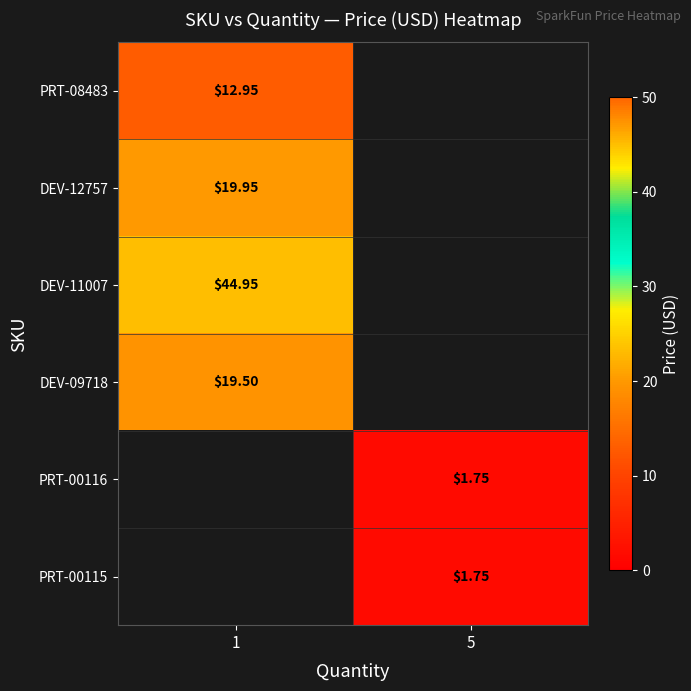

What is the minimum value shown in the chart?

1.8